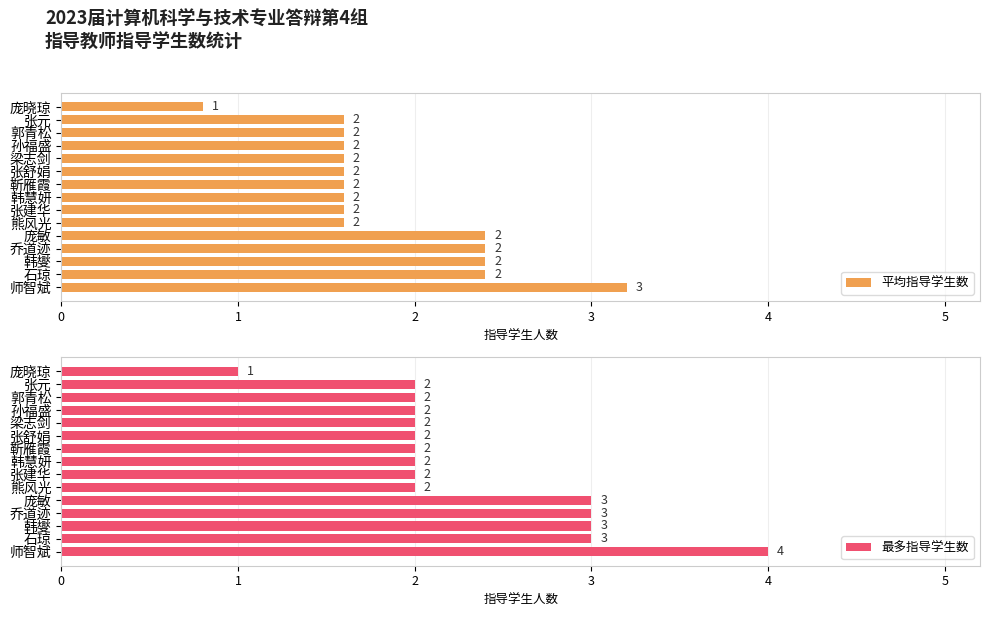

What is the sum of the 最多指导学生数 values at 梁志剑 and 韩燮?

5